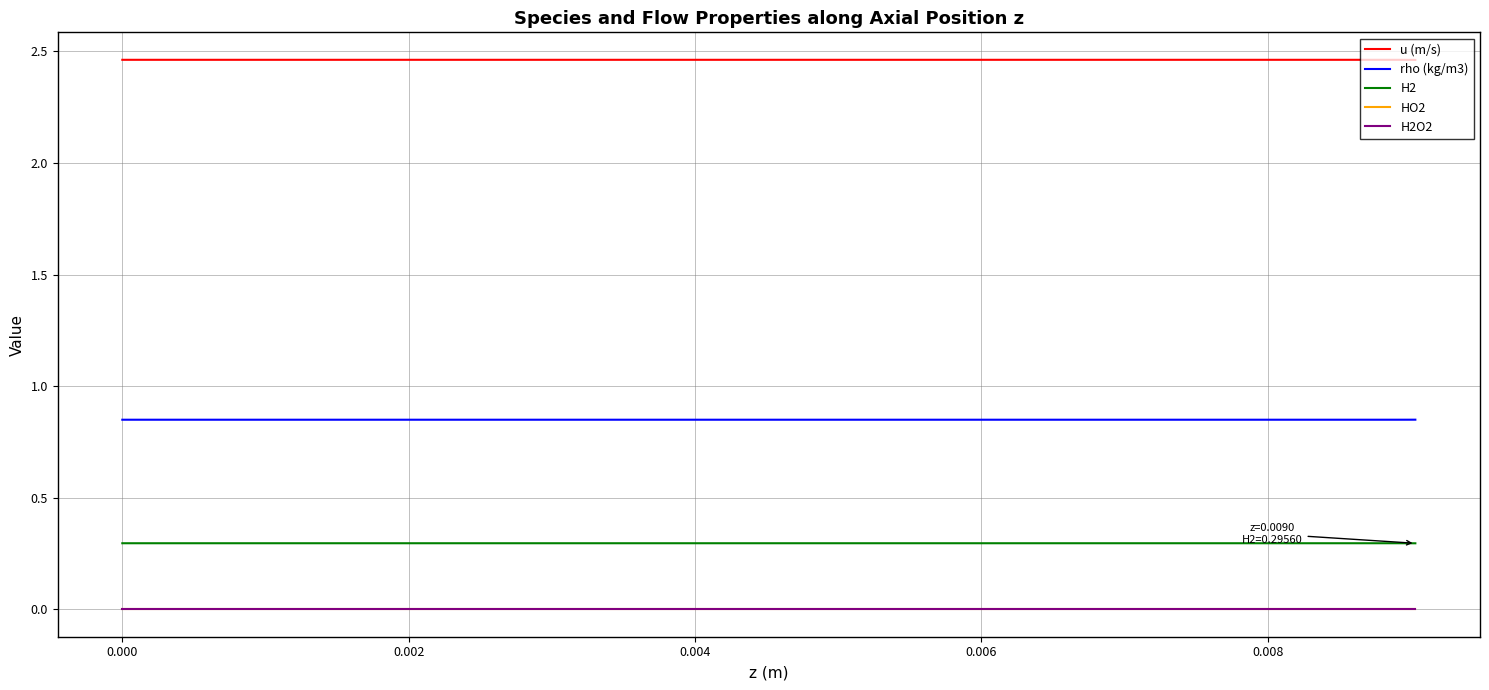

How many categories are shown in the chart?

20